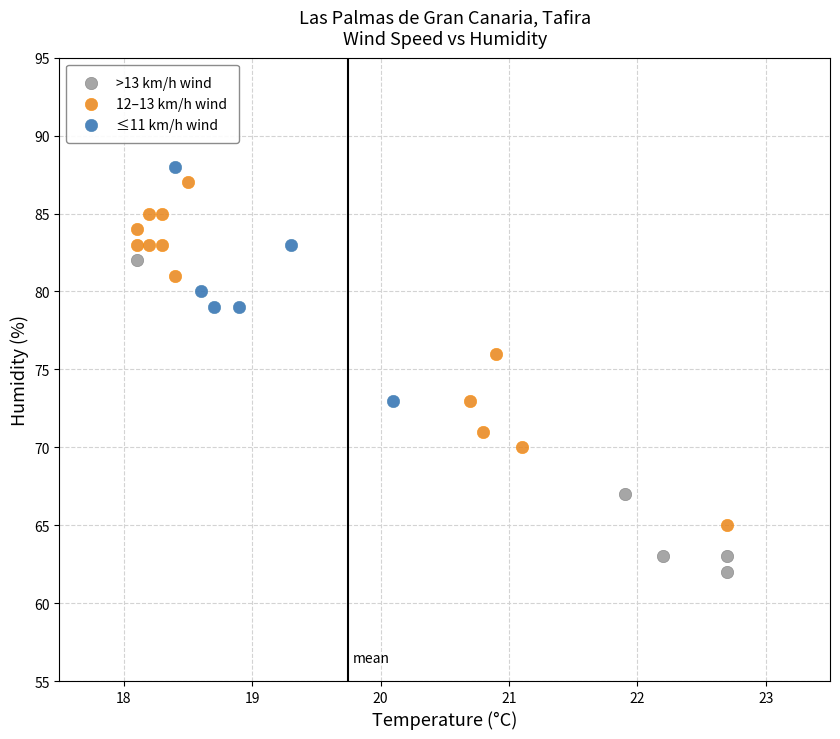

Which series reaches the minimum Y coordinate?

>13 km/h wind